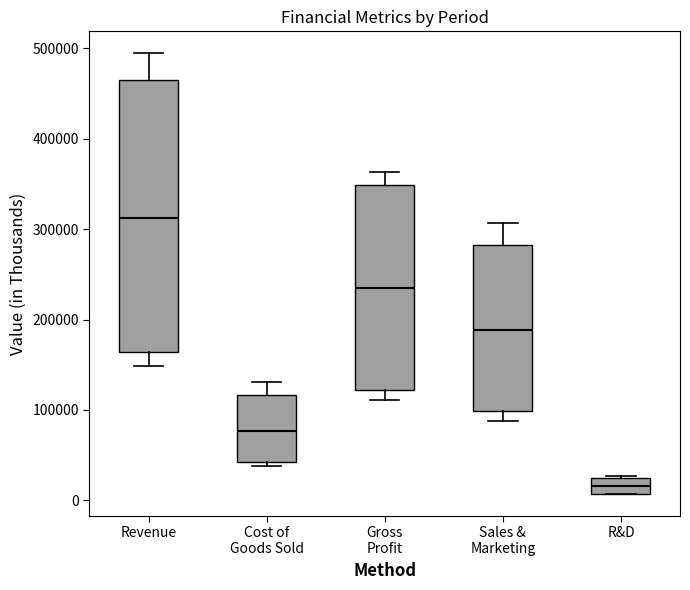

Reading left to right, read every box against the y-axis: the position of its median line, the range the box covers, and the ends of its whiskers. The values are not printed on the chart, so give them approximately, as read against the axis.

Revenue: median 310000, box 160000 to 460000, whiskers 150000 to 490000
Cost of Goods Sold: median 80000, box 40000 to 120000, whiskers 40000 (just below the box's lower edge) to 130000
Gross Profit: median 230000, box 120000 to 350000, whiskers 110000 to 360000
Sales & Marketing: median 190000, box 100000 to 280000, whiskers 90000 to 310000
R&D: median 20000, box 10000 to 30000, whiskers 10000 to 30000